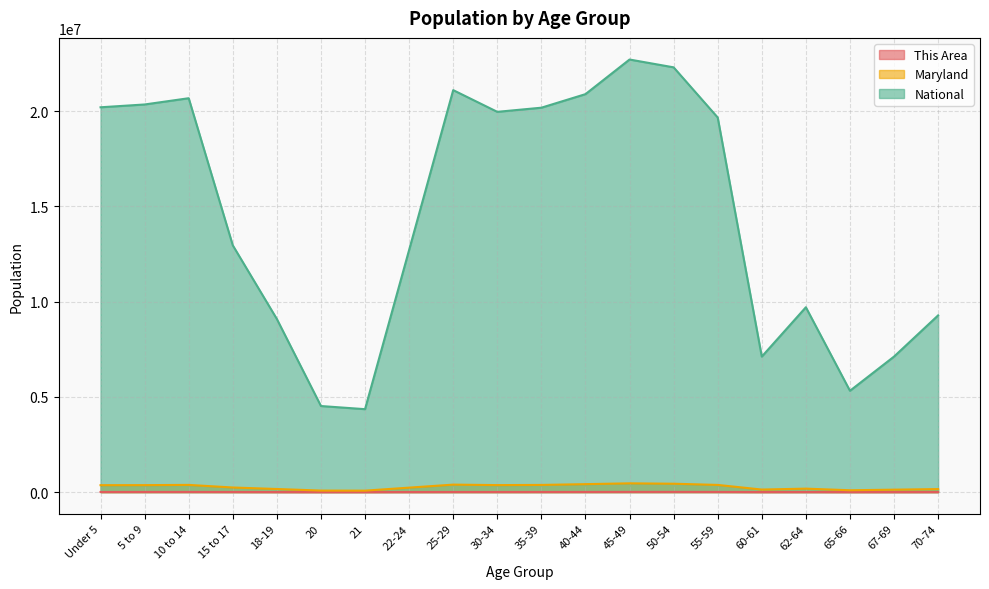

Rank the categories by This Area value from lowest to highest.

21, 20, 65-66, 67-69, 18-19, 60-61, 70-74, 62-64, 22-24, 30-34, 25-29, 15 to 17, Under 5, 35-39, 5 to 9, 40-44, 10 to 14, 55-59, 45-49, 50-54